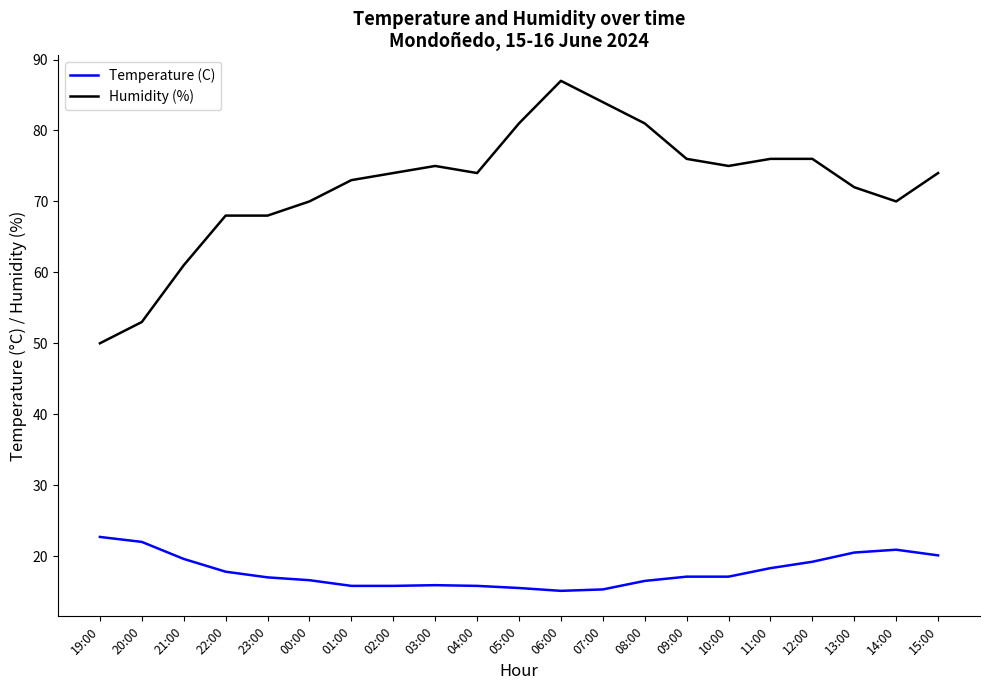

True or false: Temperature (C) and Humidity (%) cross at least once.

False